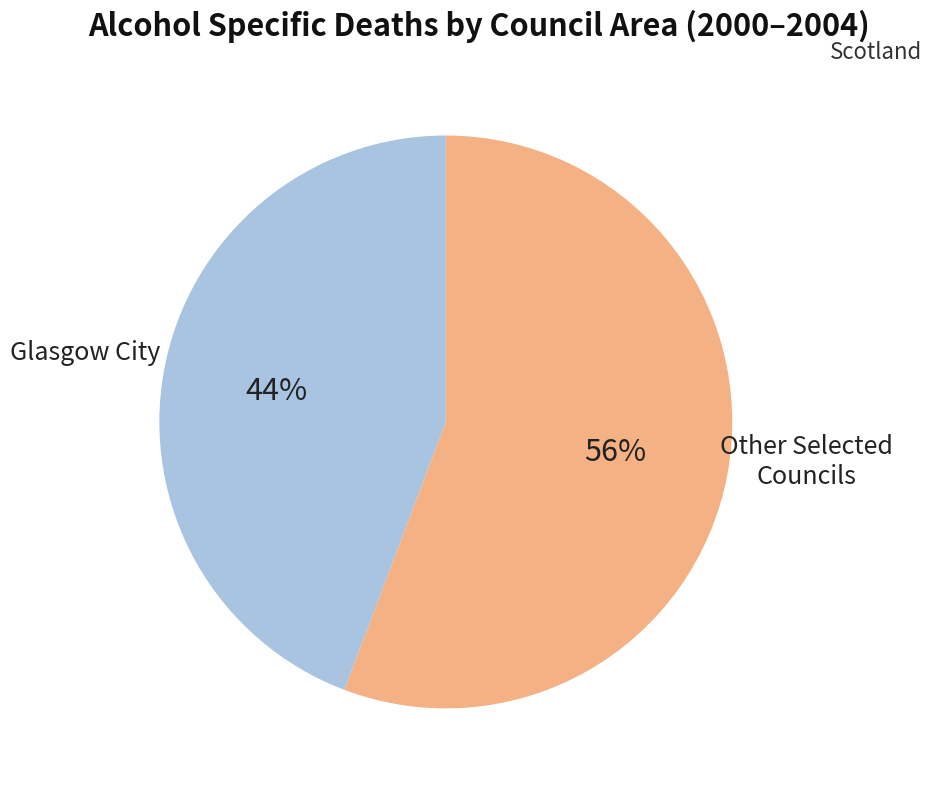

Is there any slice that represents more than half of the pie?

Yes